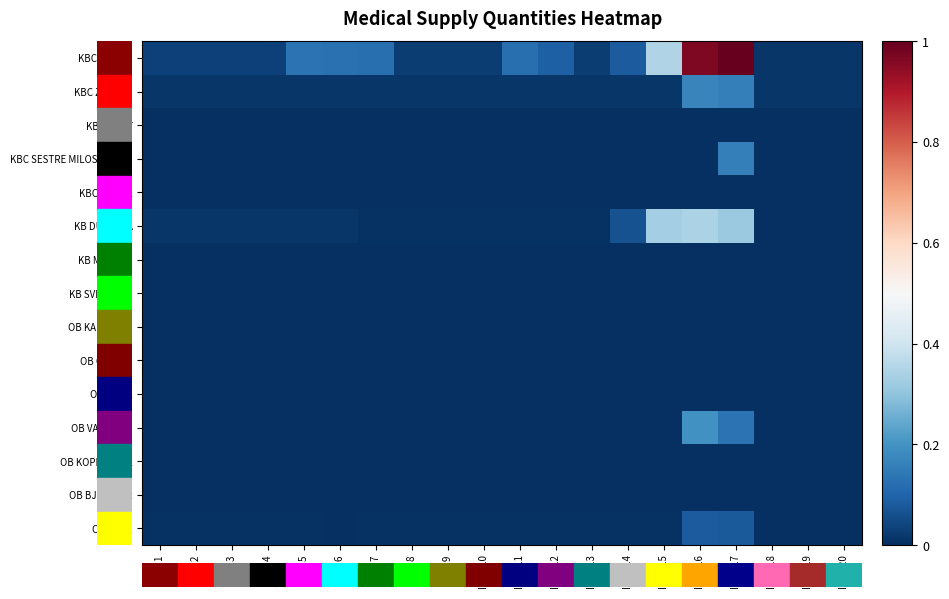

At how many categories does at least one series exceed 0?

20